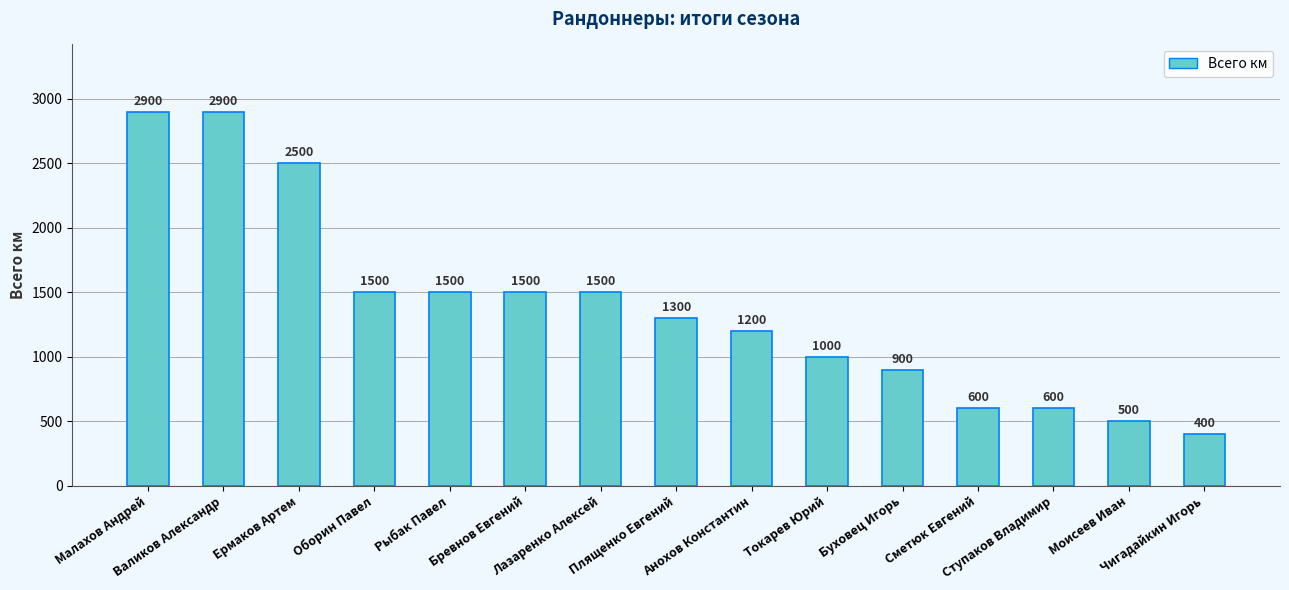

The value at Оборин Павел is 1500. True or false?

True